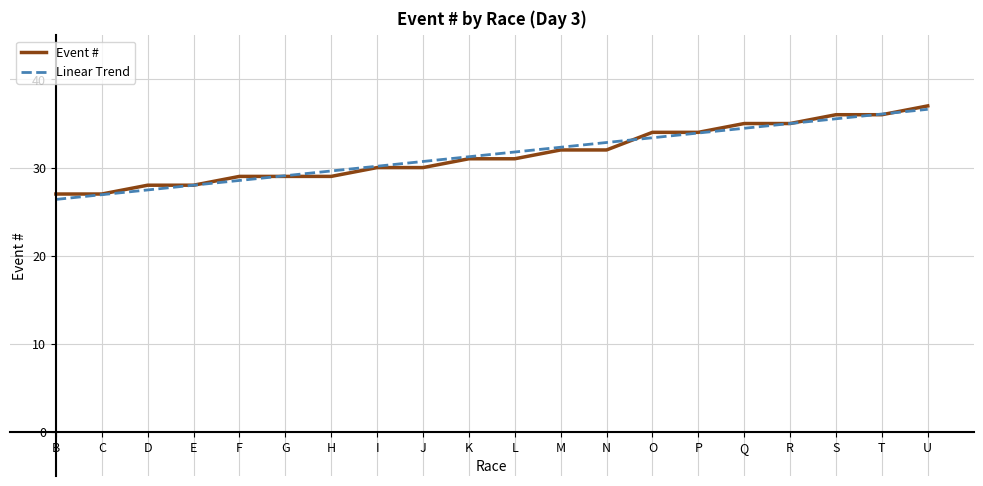

What is the total value across all series at Q?

69.5